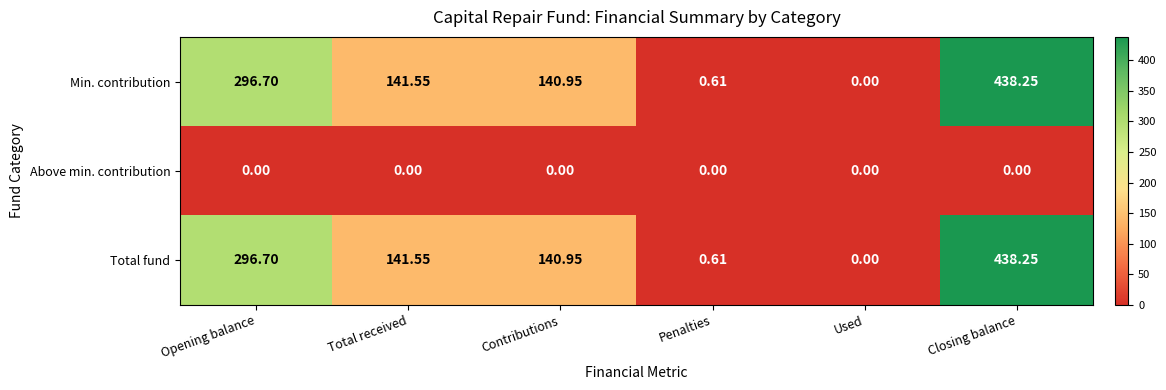

At which label does Min. contribution first exceed 141?

Opening balance